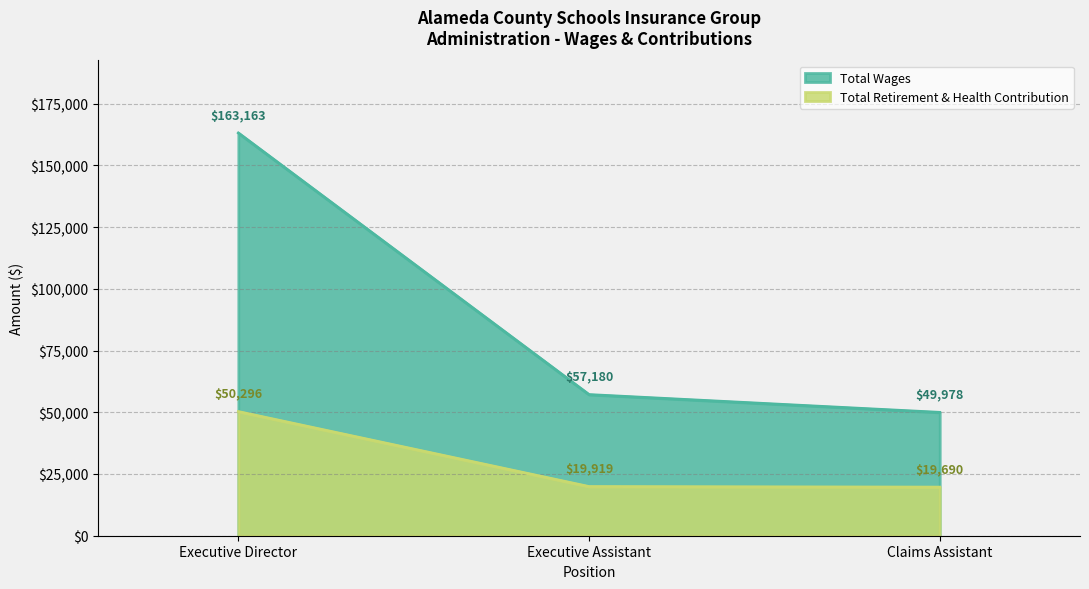

Reading left to right, list all the values displayed in this chart.

Total Wages: 163163	57180	49978
Total Retirement & Health Contribution: 50296	19919	19690